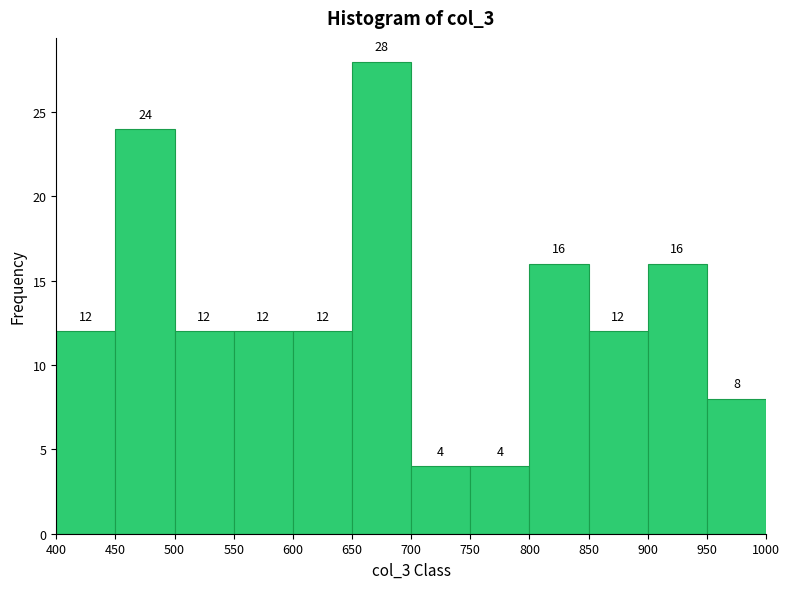

Reading left to right, transcribe this chart: for each bar, give the range it covers on the x-axis and its height.

400 to 450: 12
450 to 500: 24
500 to 550: 12
550 to 600: 12
600 to 650: 12
650 to 700: 28
700 to 750: 4
750 to 800: 4
800 to 850: 16
850 to 900: 12
900 to 950: 16
950 to 1000: 8